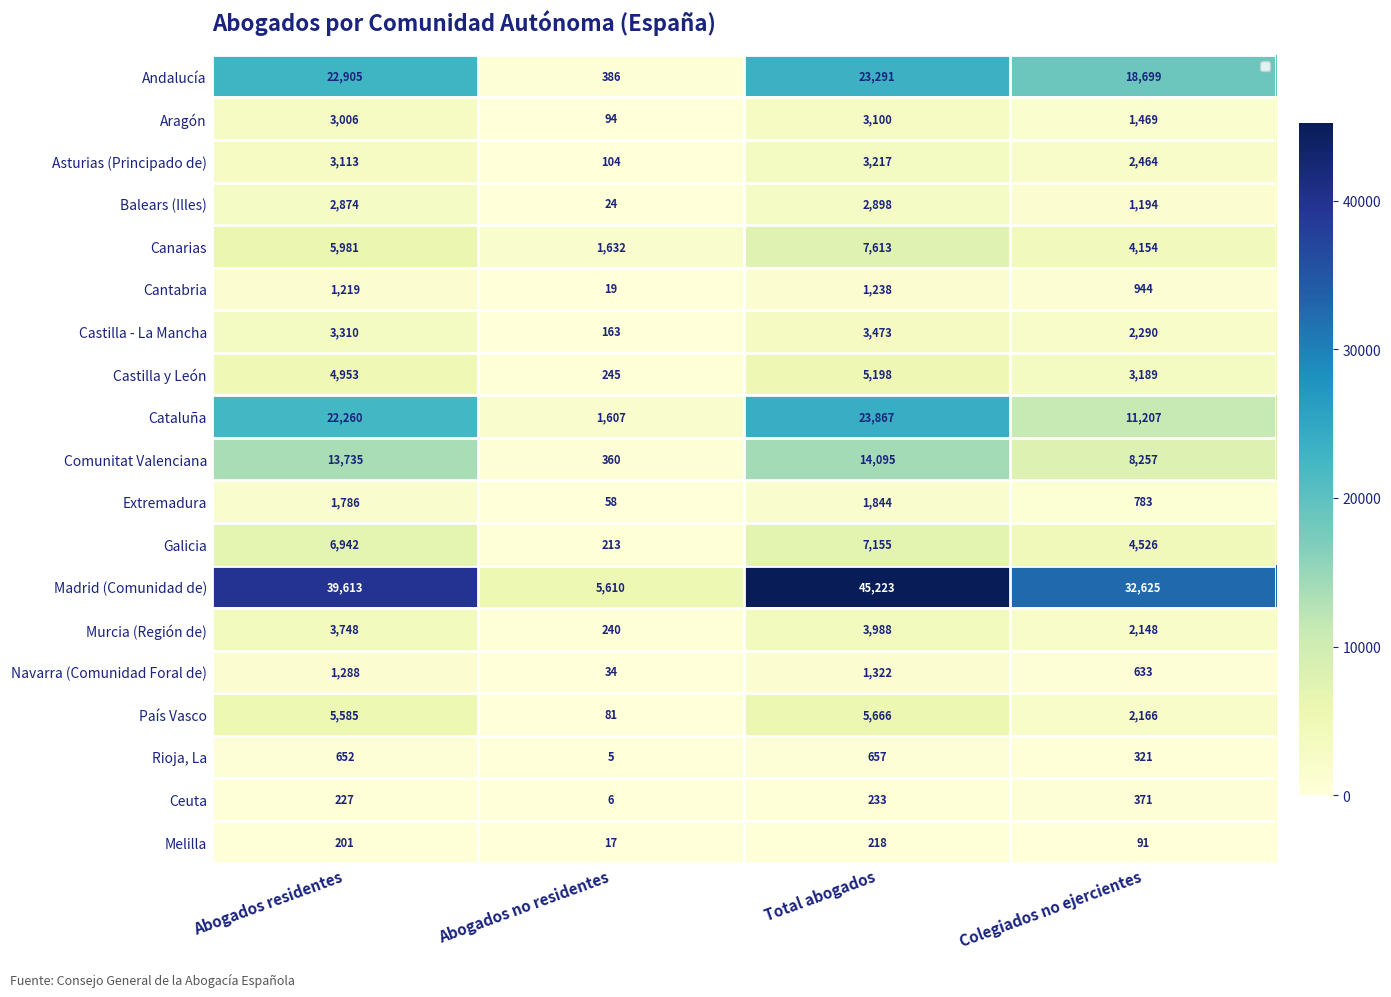

What is the total value across all series at Abogados residentes?

143398